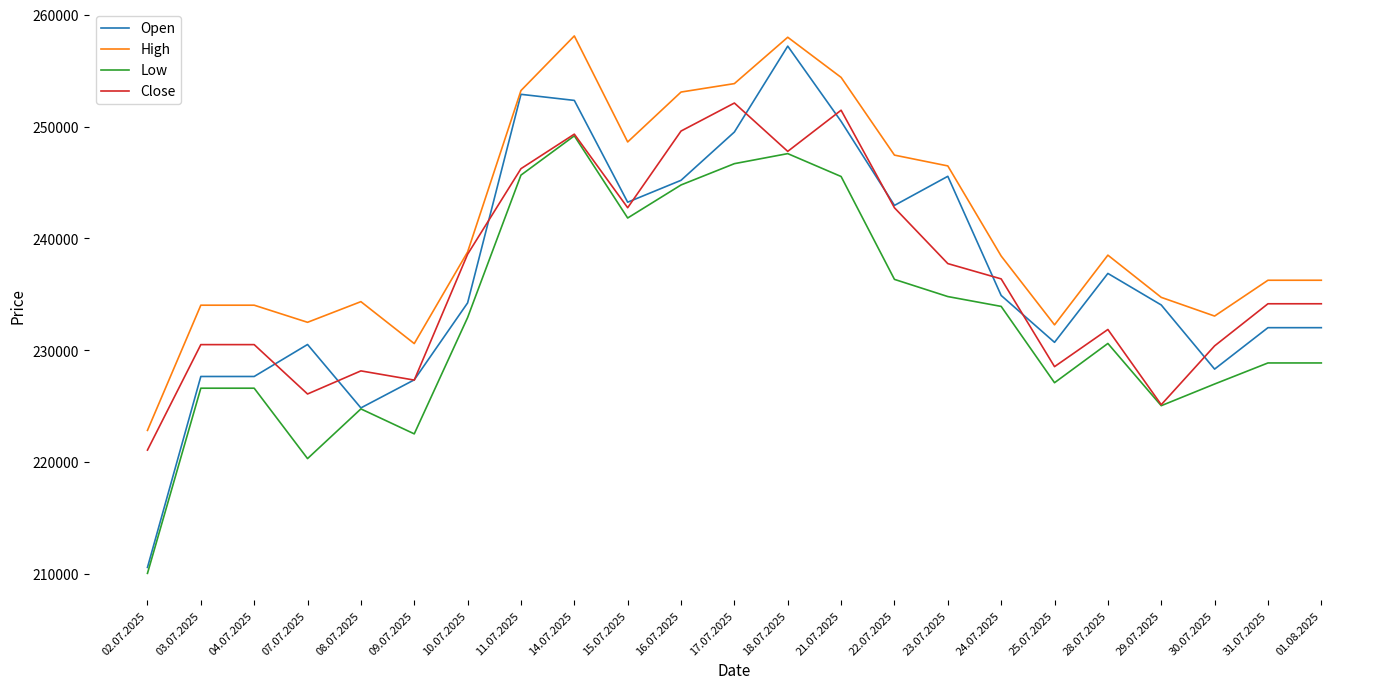

What is the highest value of the Low series?

249187